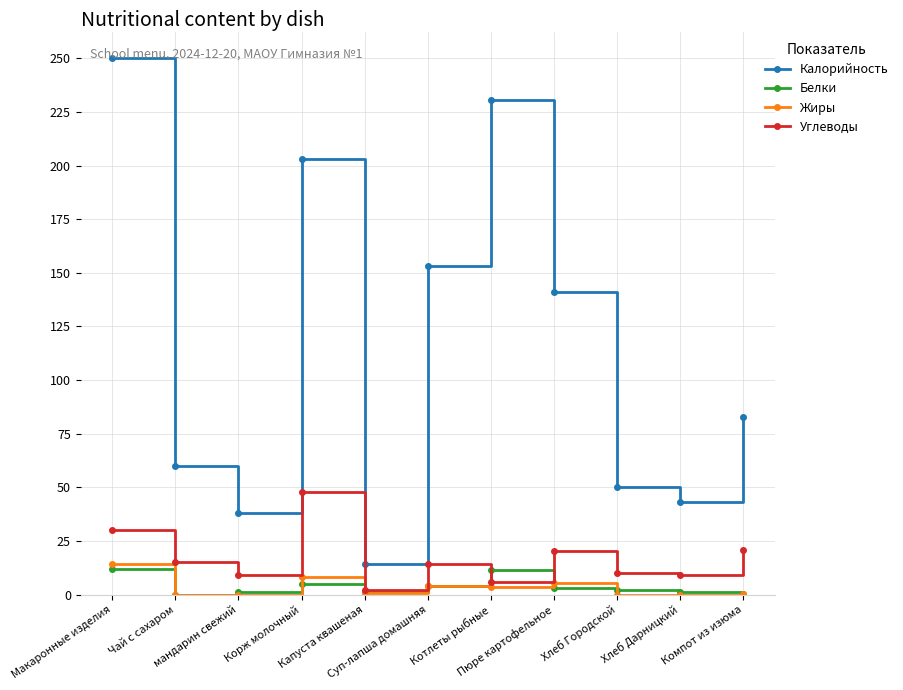

Which series has the widest spread of values?

Калорийность